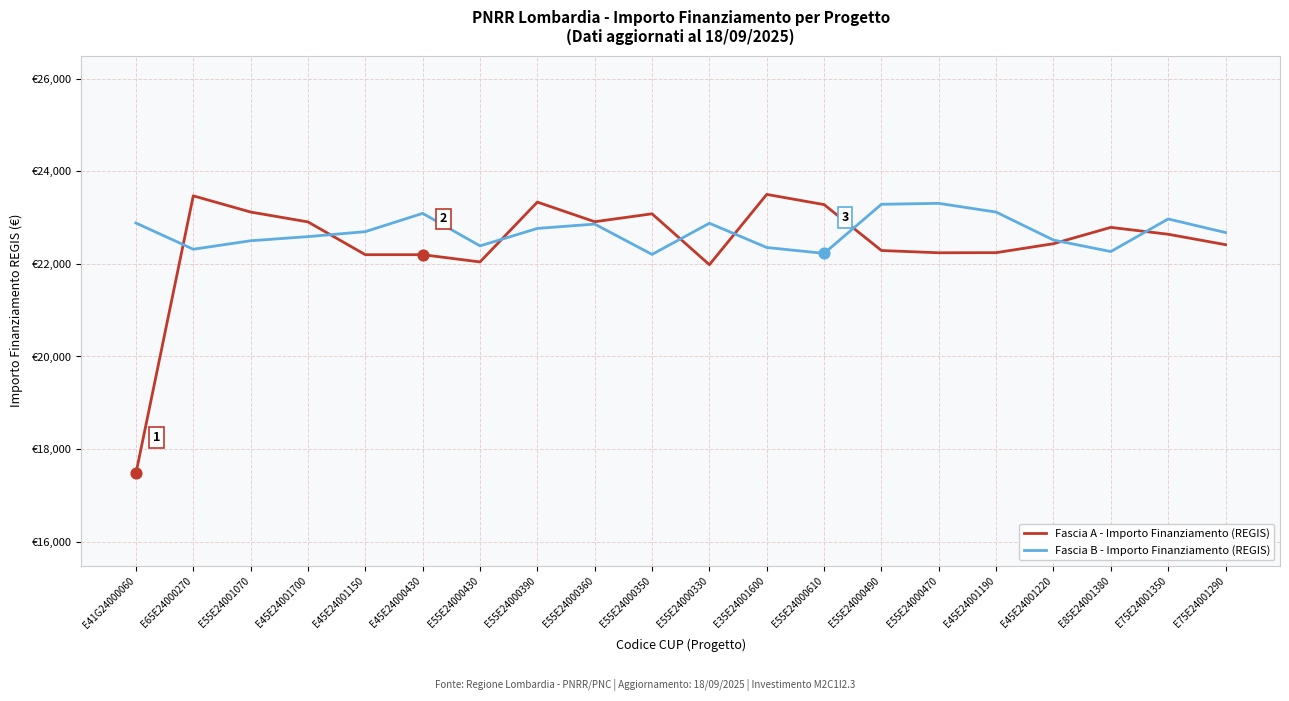

At which category is the sum across all series the highest?

E55E24000390